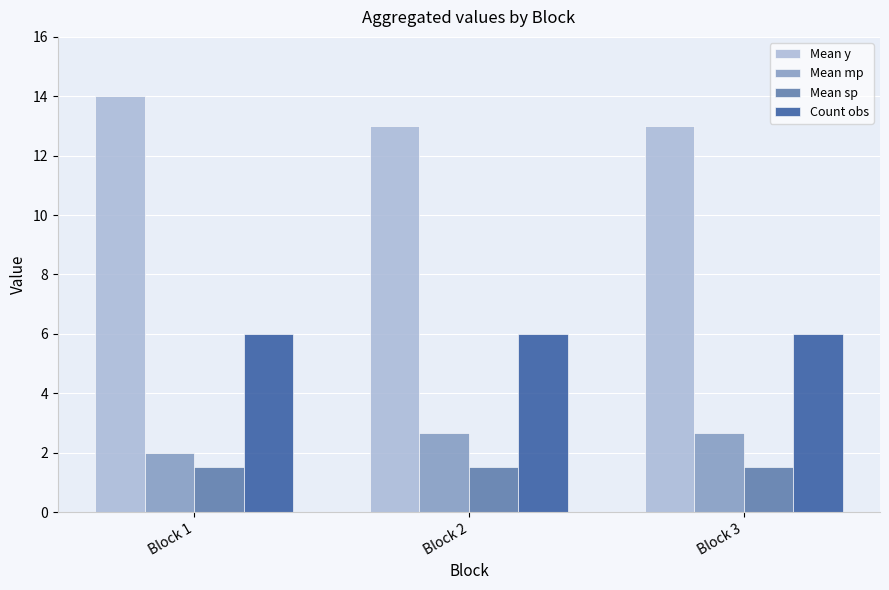

What is the difference between the highest and lowest values at Block 1?

12.5